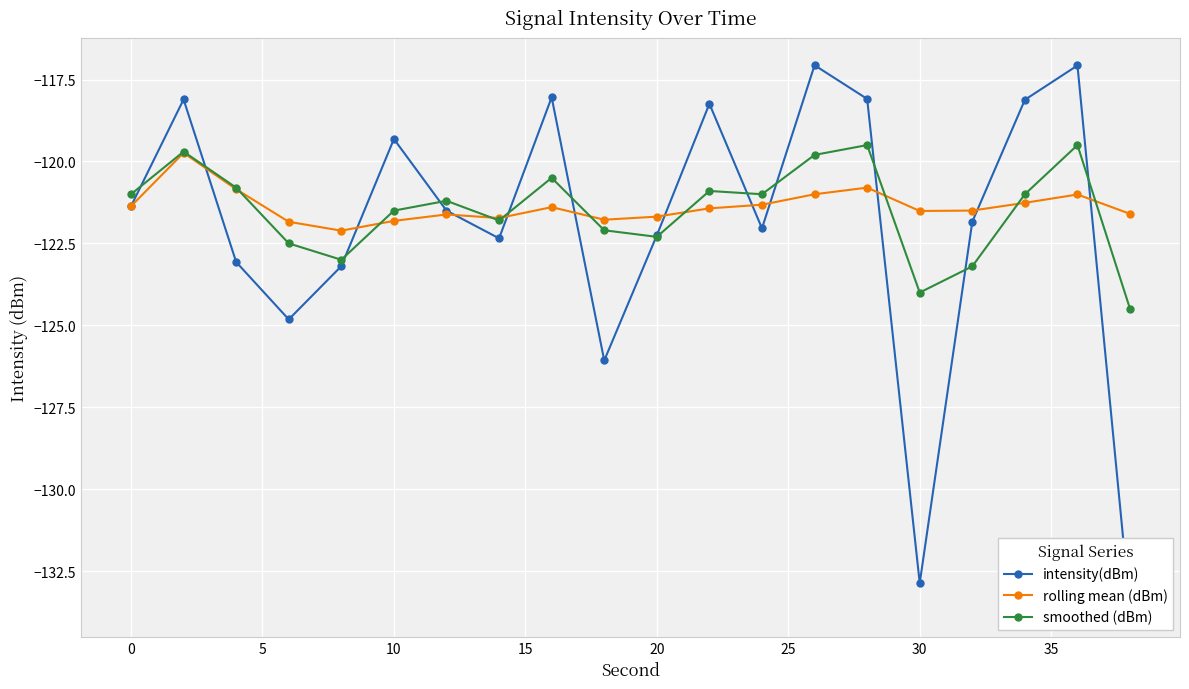

How many categories are shown in the chart?

20